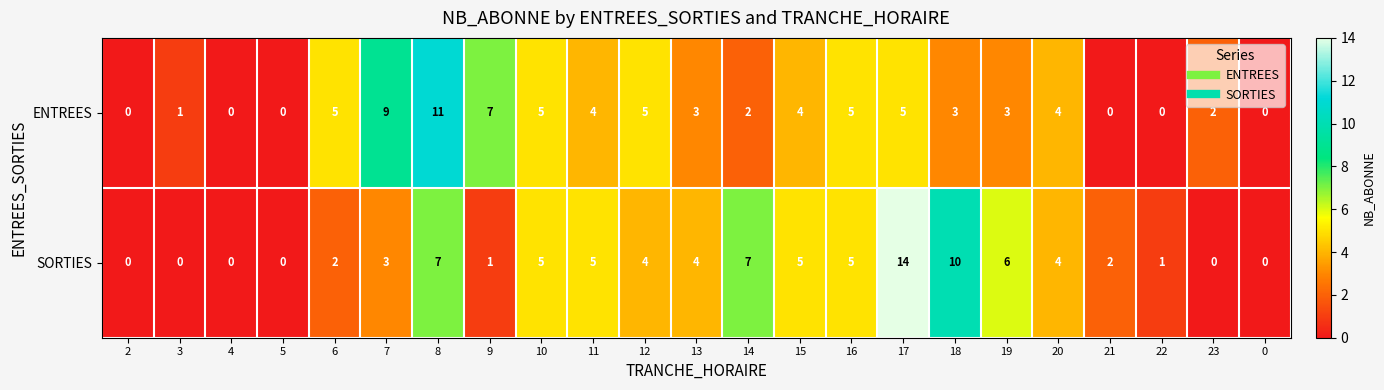

At which category is the sum across all series the highest?

17